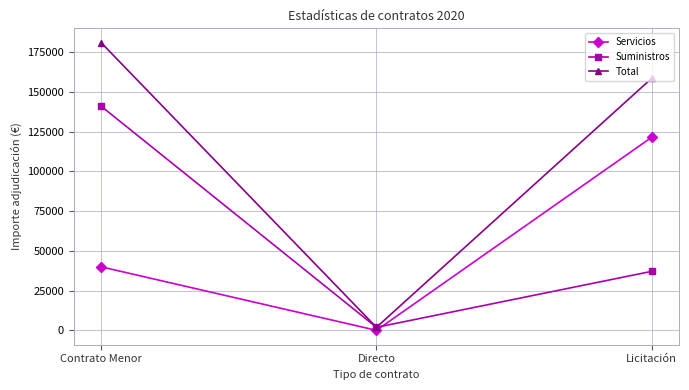

Count the number of data series in this chart.

3